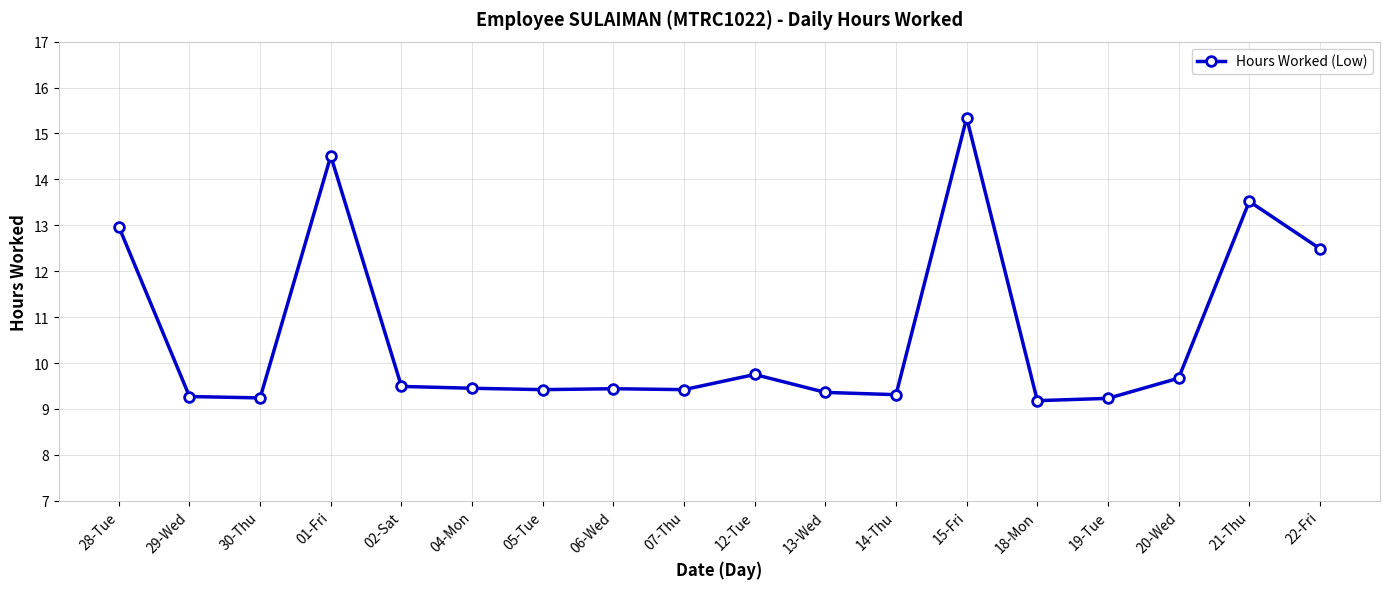

Where is the first local maximum?

01-Fri